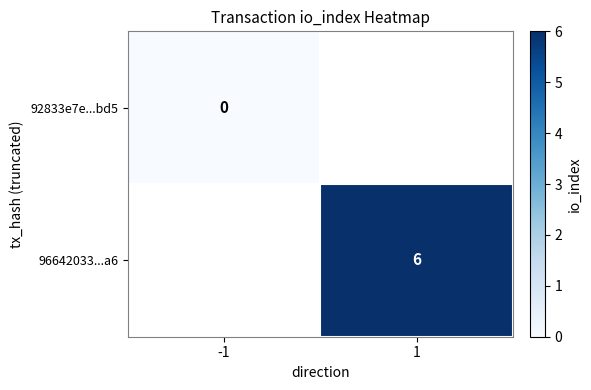

The value of 96642033...a6 at 1 is 3. True or false?

False